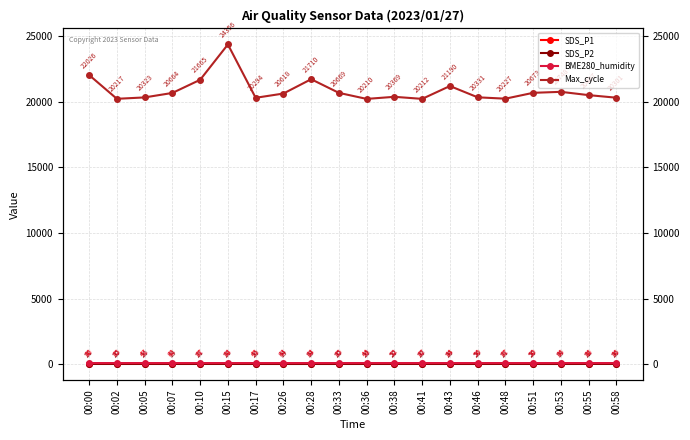

At which label is SDS_P1 closest to 47?

00:10